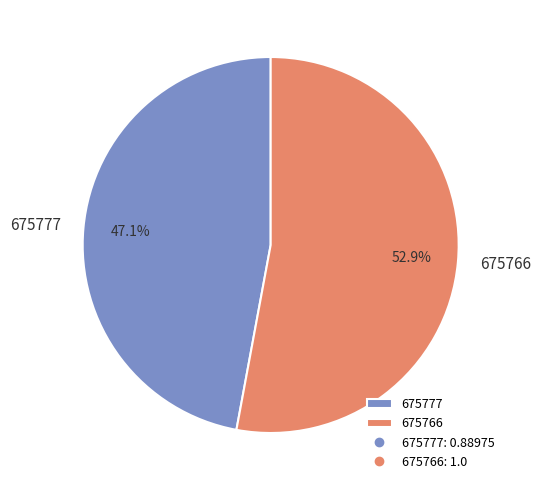

What portion of the pie excludes 675777?

52.9%